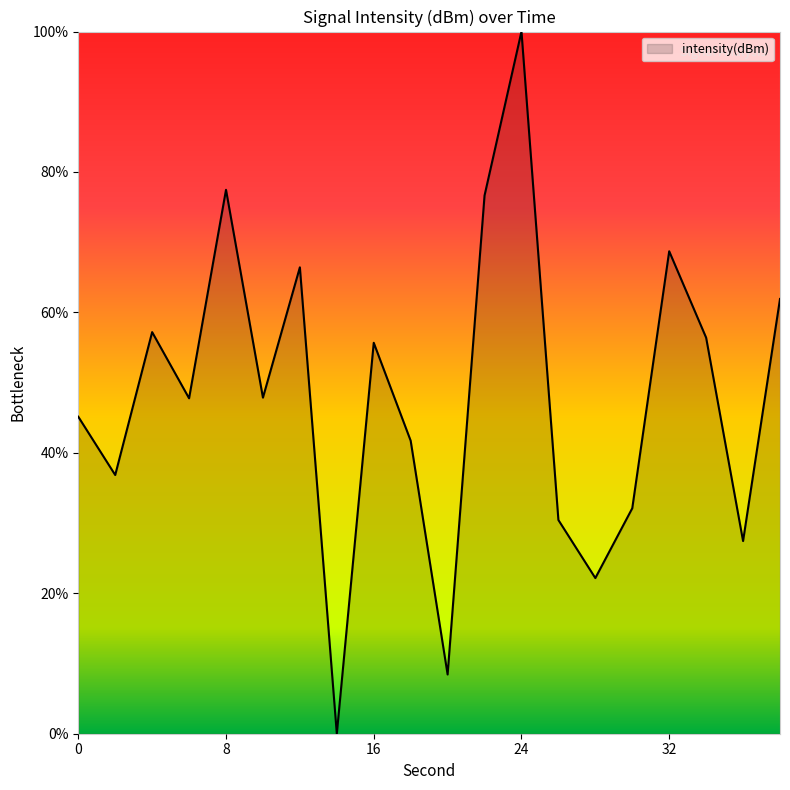

What is the maximum value shown in the chart?

100.0